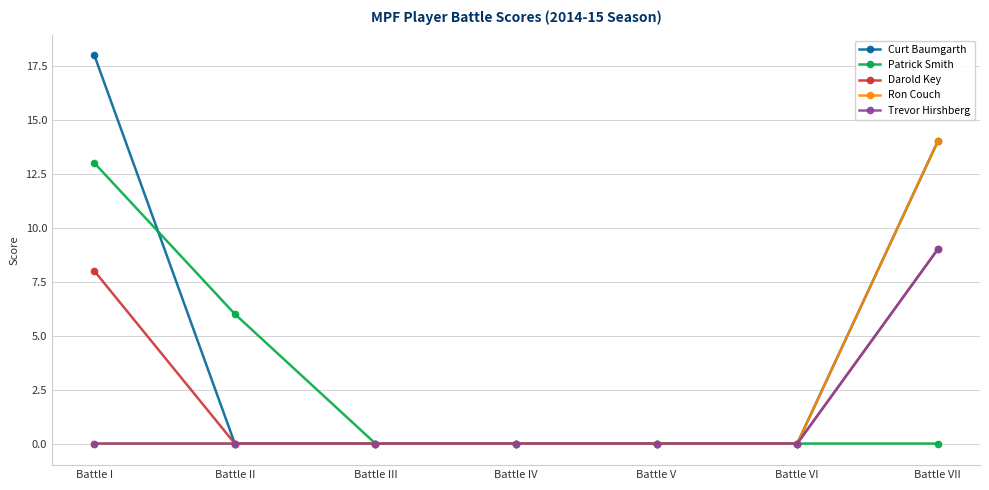

How many lines are shown in the chart?

5